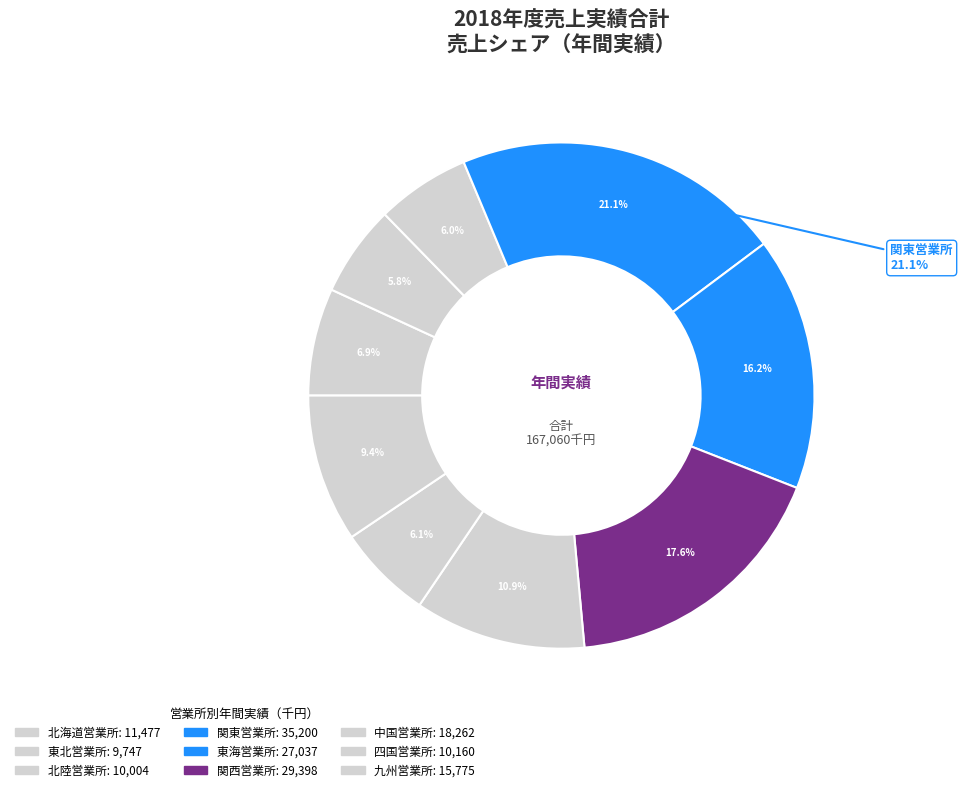

Which category has the smallest portion of the pie?

東北営業所